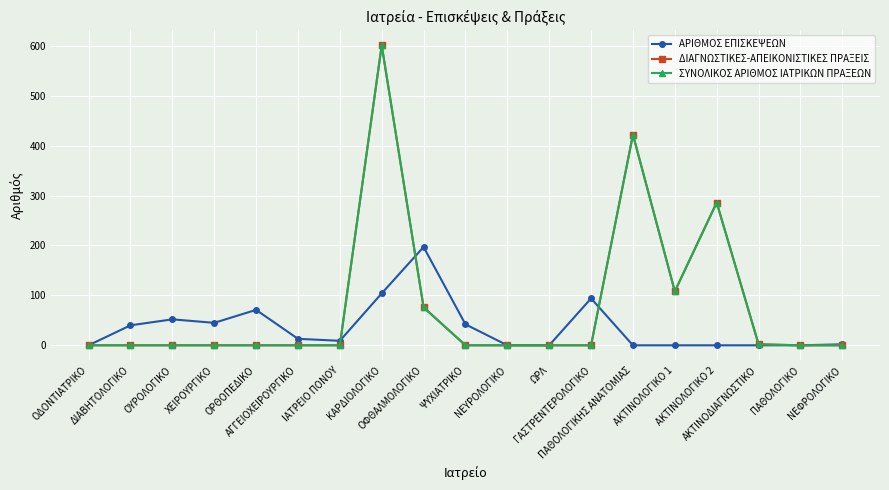

Does the chart have visible grid lines?

Yes